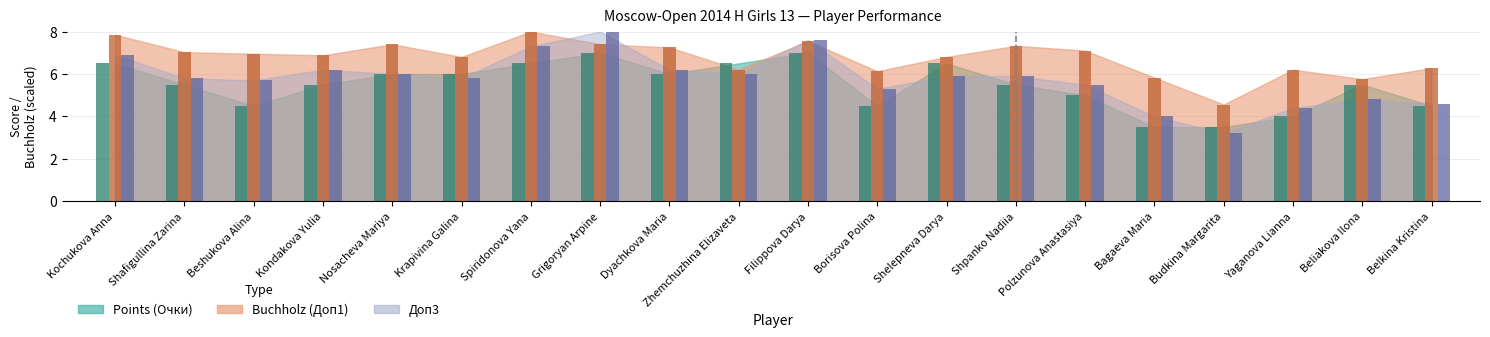

The Доп3 series shows 6.5 at Yaganova Lianna. True or false?

False